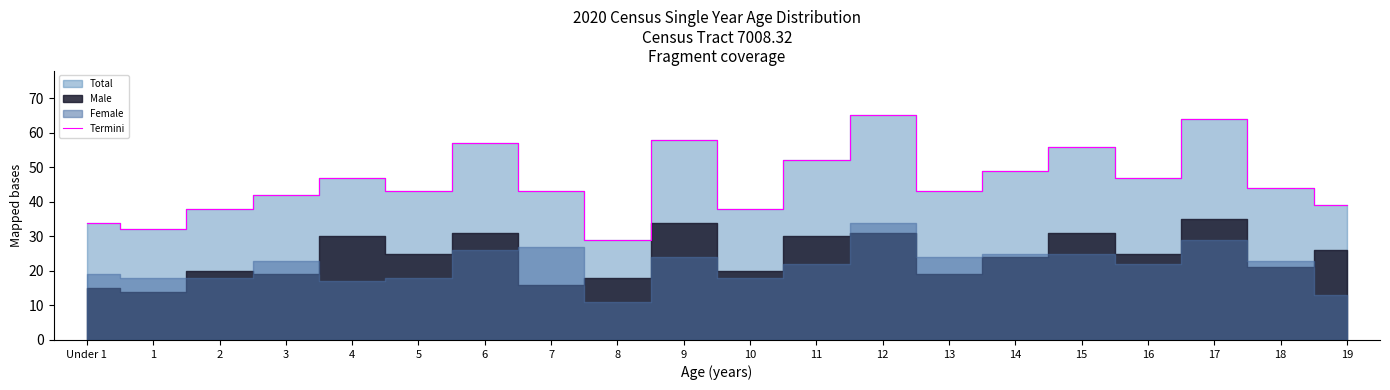

Rank the categories by value from lowest to highest.

8, 1, Under 1, 2, 10, 19, 3, 5, 7, 13, 18, 4, 16, 14, 11, 15, 6, 9, 17, 12